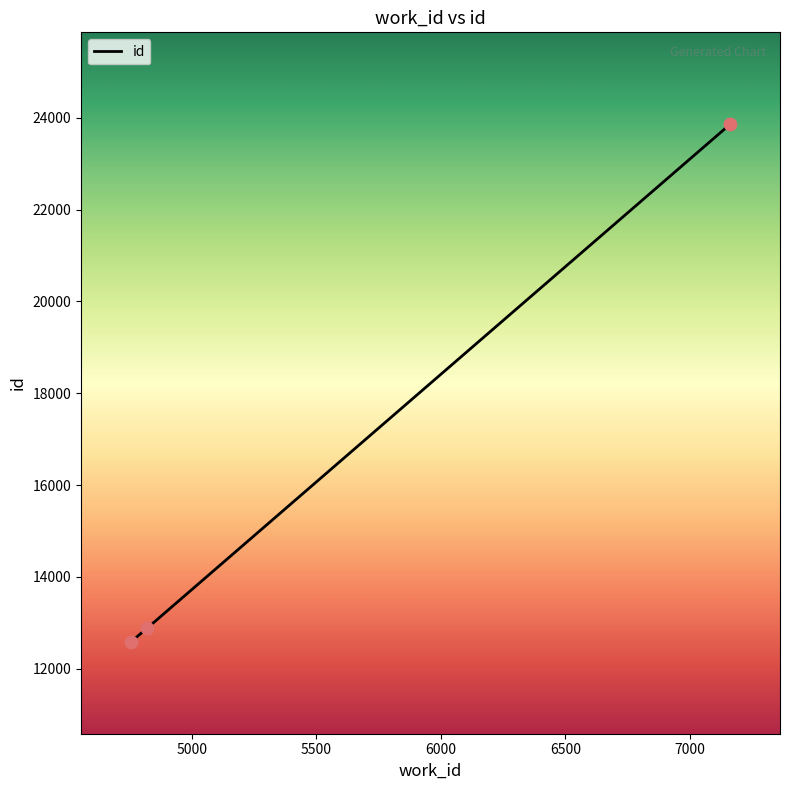

What is the difference between the maximum and minimum values?

11277